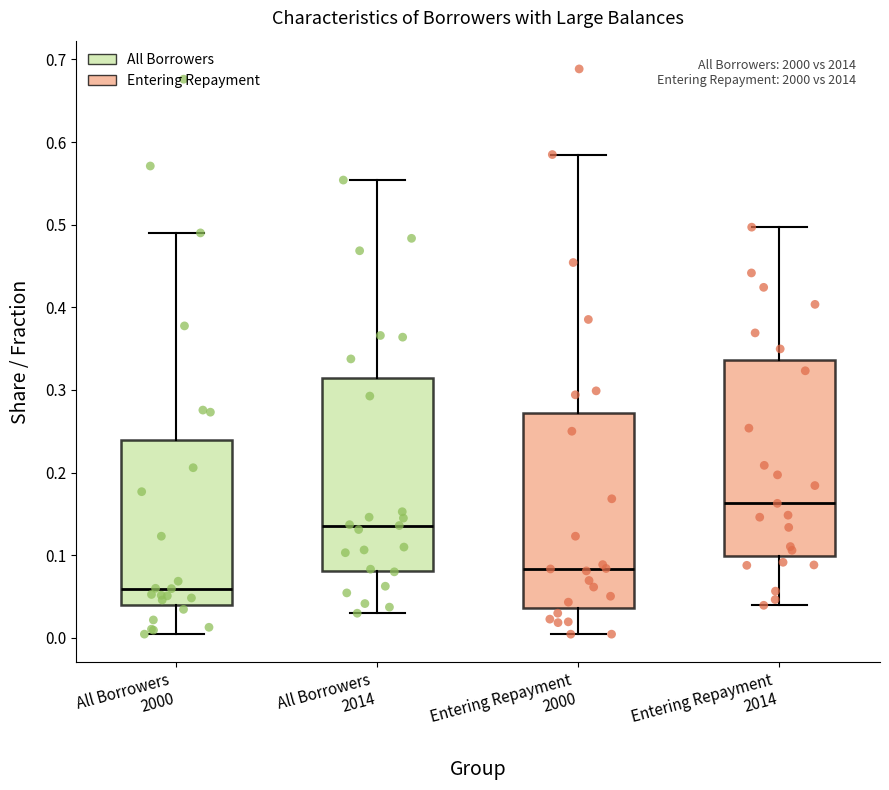

Reading left to right, transcribe this box plot: for each box, give where its median line is, the range the box spans, and where its two whiskers end, as read against the y-axis. The values are not printed on the chart, so give them approximately, as read against the axis.

All Borrowers 2000: median 0.06, box 0.04 to 0.24, whiskers 0.00 to 0.49
All Borrowers 2014: median 0.14, box 0.08 to 0.32, whiskers 0.03 to 0.55
Entering Repayment 2000: median 0.08, box 0.04 to 0.27, whiskers 0.00 to 0.58
Entering Repayment 2014: median 0.16, box 0.10 to 0.34, whiskers 0.04 to 0.50